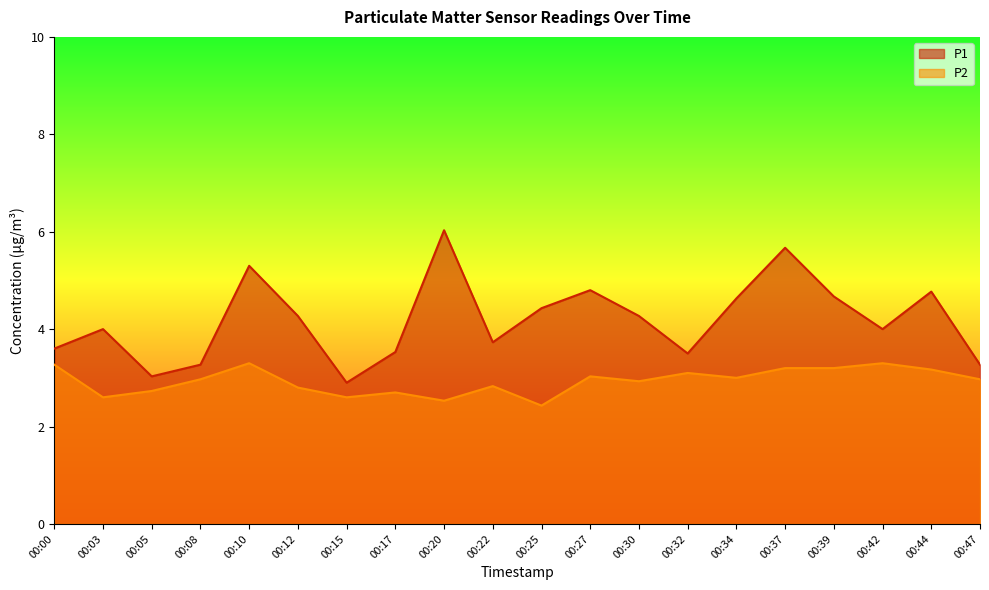

List the series in order of their peak value, highest first.

P1, P2